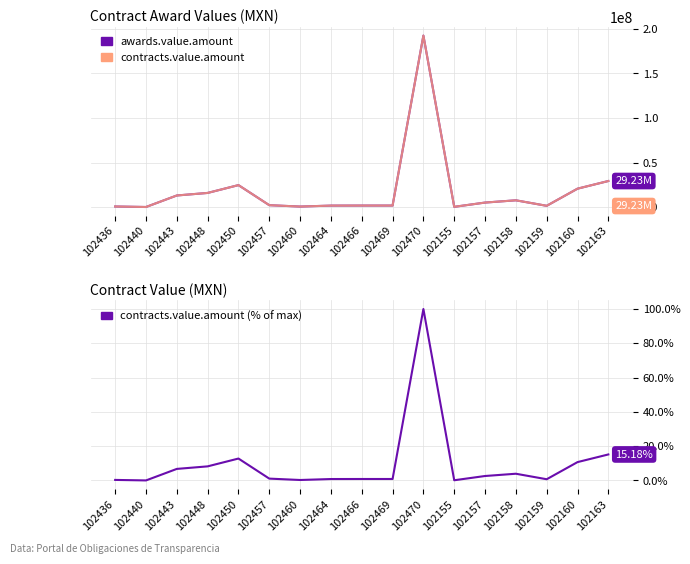

True or false: awards.value.amount and contracts.value.amount (% of max) intersect in this chart.

False